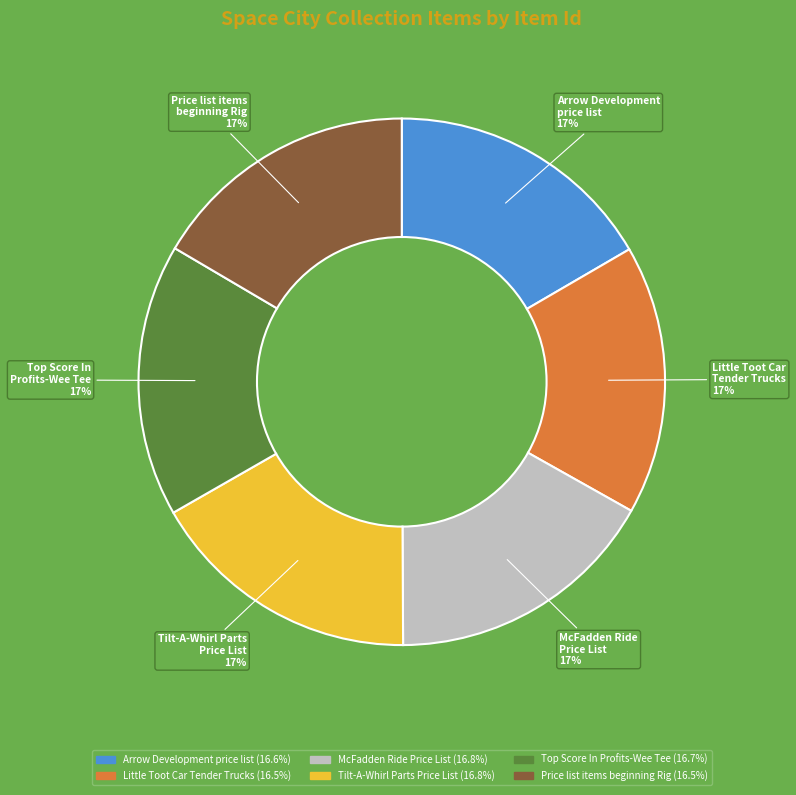

To the nearest percent, what portion does McFadden Ride Price List (16.8%) represent?

17%